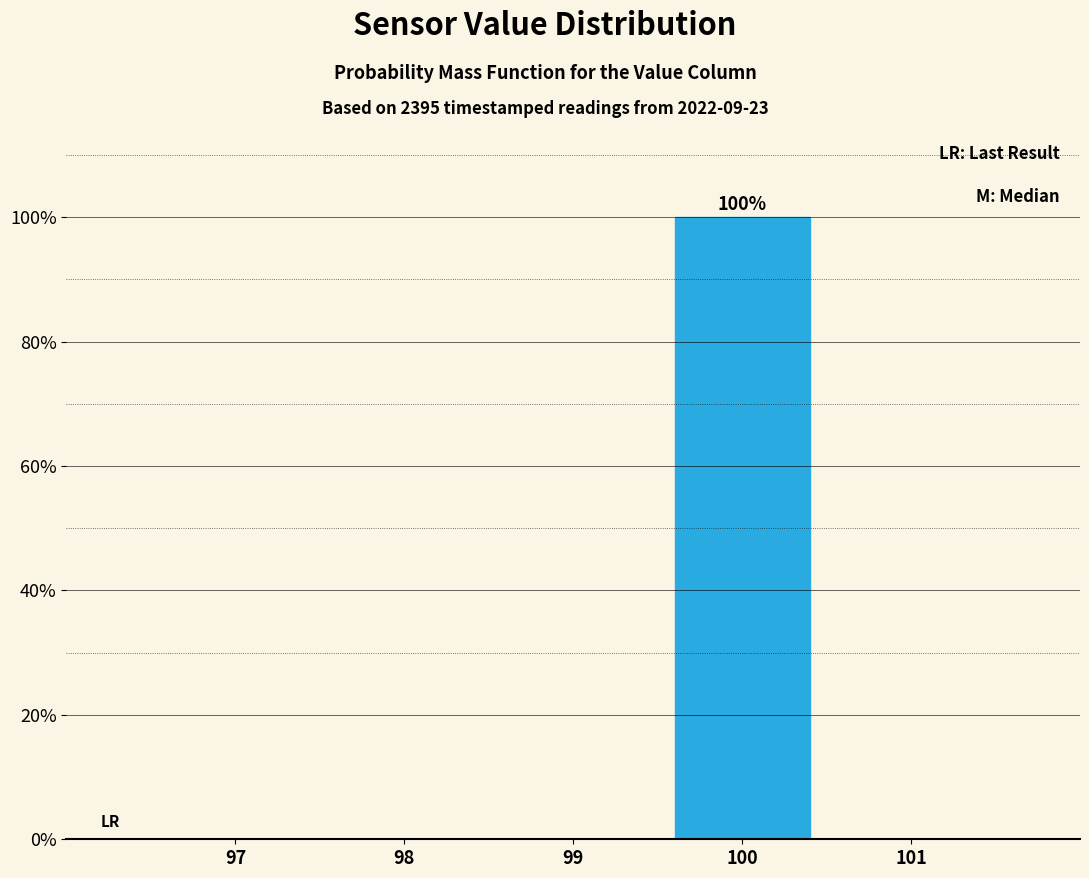

Reading left to right, list all the values displayed in this chart.

97=0	98=0	99=0	100=100	101=0